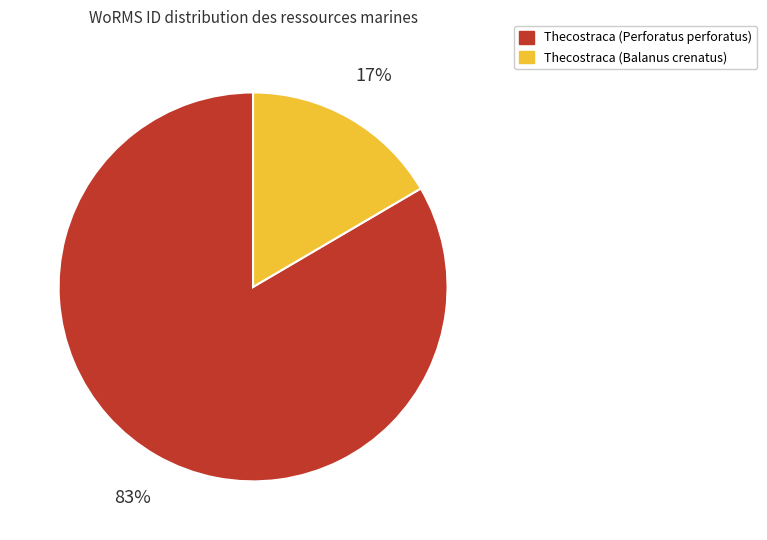

Do Thecostraca (Perforatus perforatus) and Thecostraca (Balanus crenatus) together represent more than half of the pie?

Yes